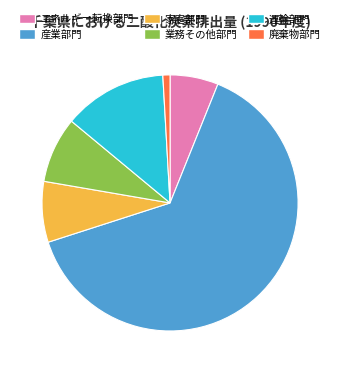

What is the ratio of the value at 家庭部門 to the value at 業務その他部門?

0.9